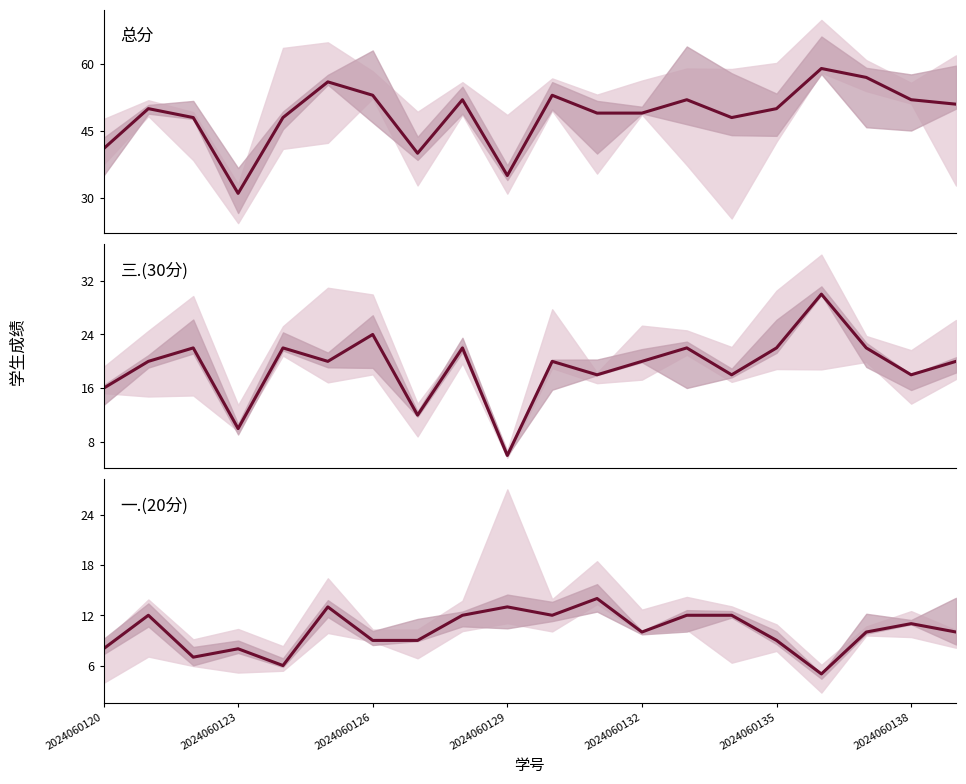

True or false: 总分 has a value of 40 at 7.

True